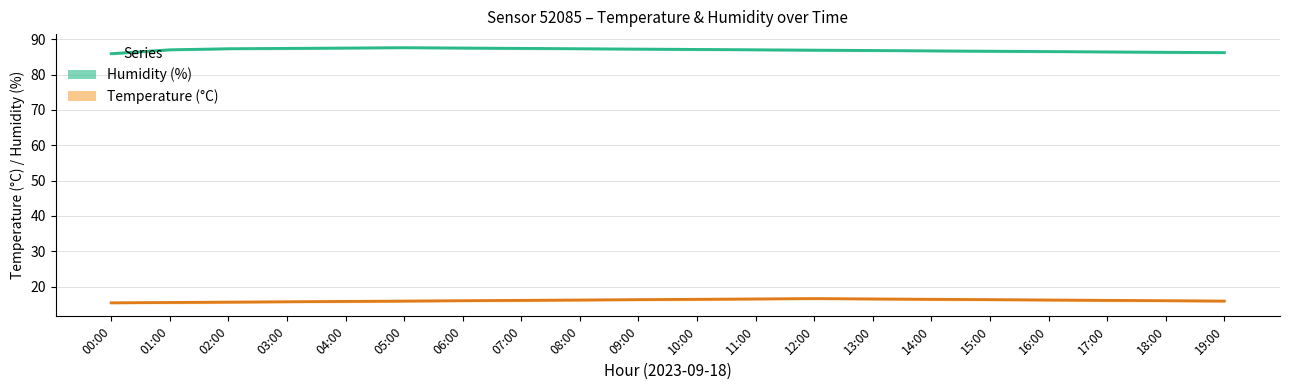

How many lines are shown in the chart?

2